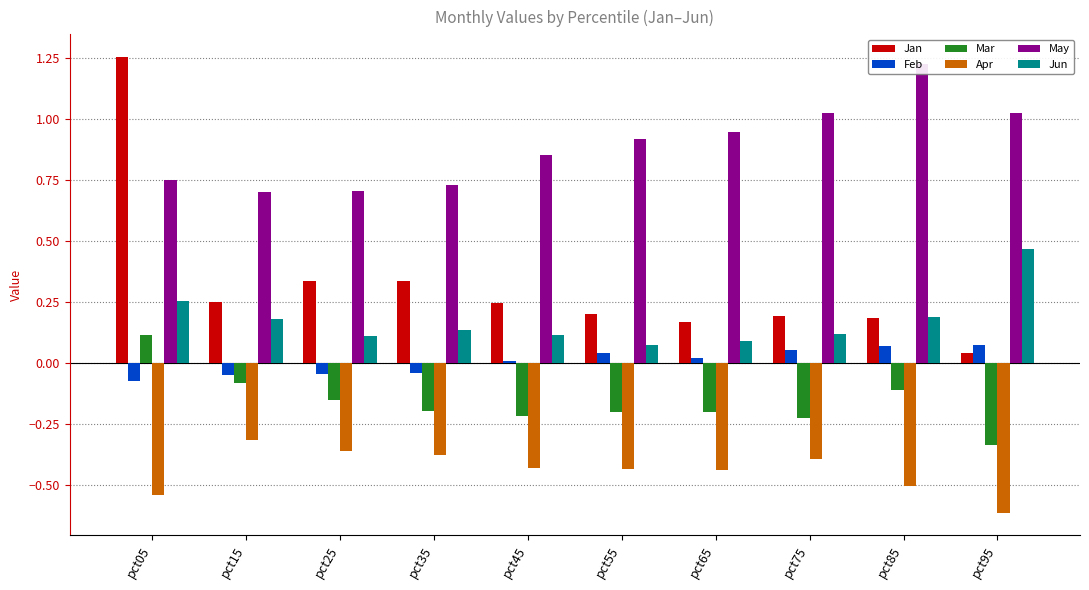

At which label is May closest to 0?

pct15